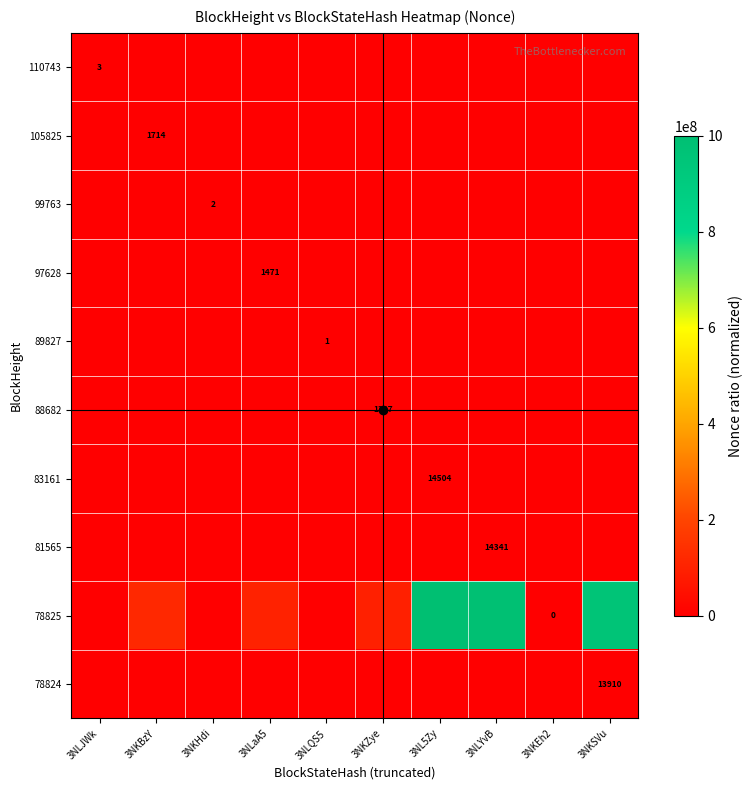

Which series has the largest total across all categories?

78825